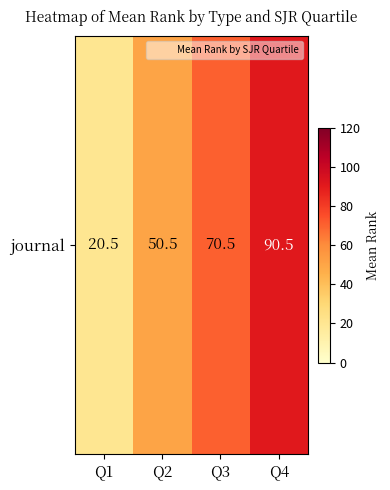

Reading left to right, transcribe all the data shown in this chart.

20.5	50.5	70.5	90.5